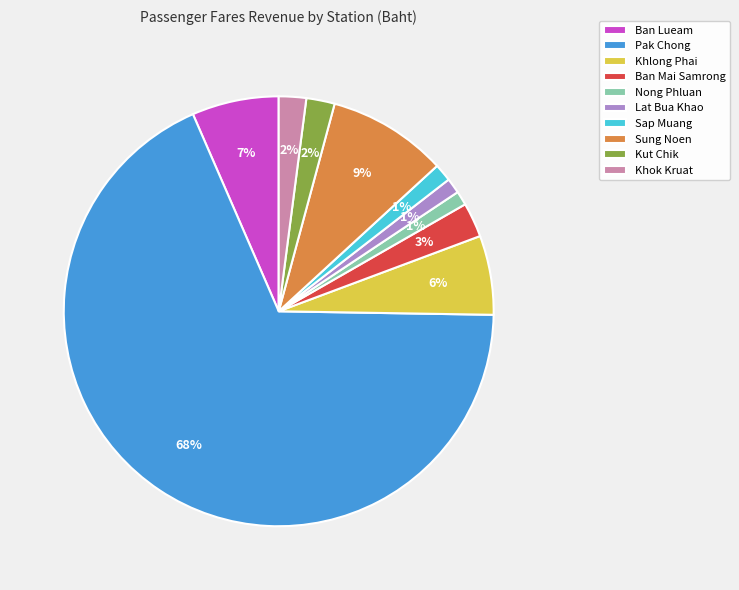

Which slice is the largest?

Pak Chong